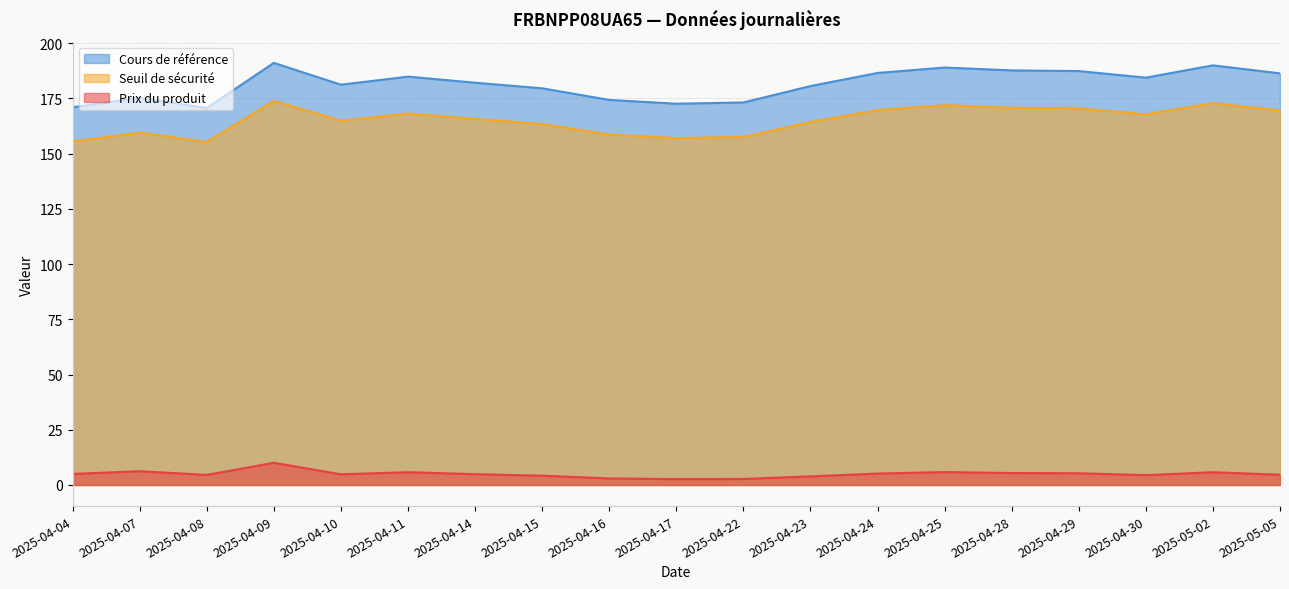

What is the minimum value for Seuil de sécurité?

155.3